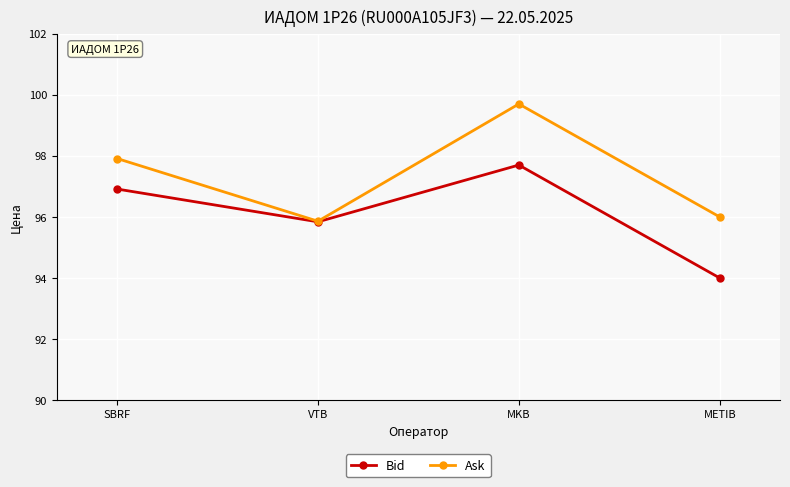

Reading left to right, what are all the values shown in this chart?

Bid: SBRF=96.9	VTB=95.8	MKB=97.7	METIB=94.0
Ask: SBRF=97.9	VTB=95.9	MKB=99.7	METIB=96.0